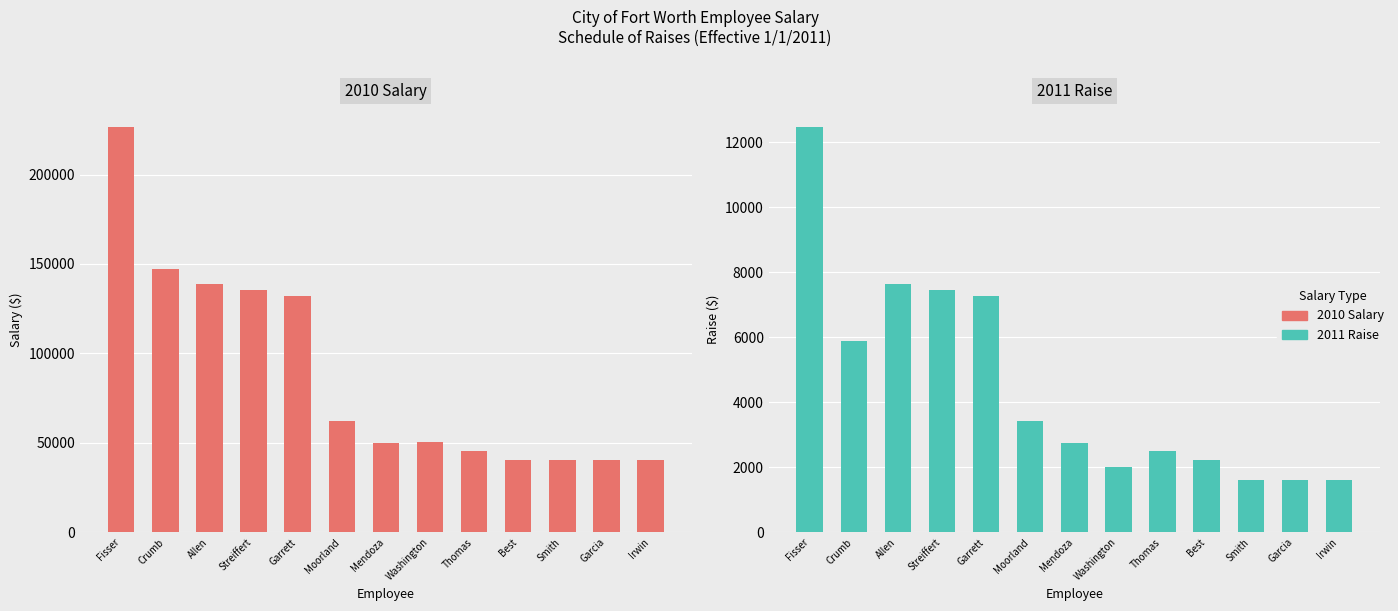

The value of 2011 Raise at Garcia is 859.1. True or false?

False